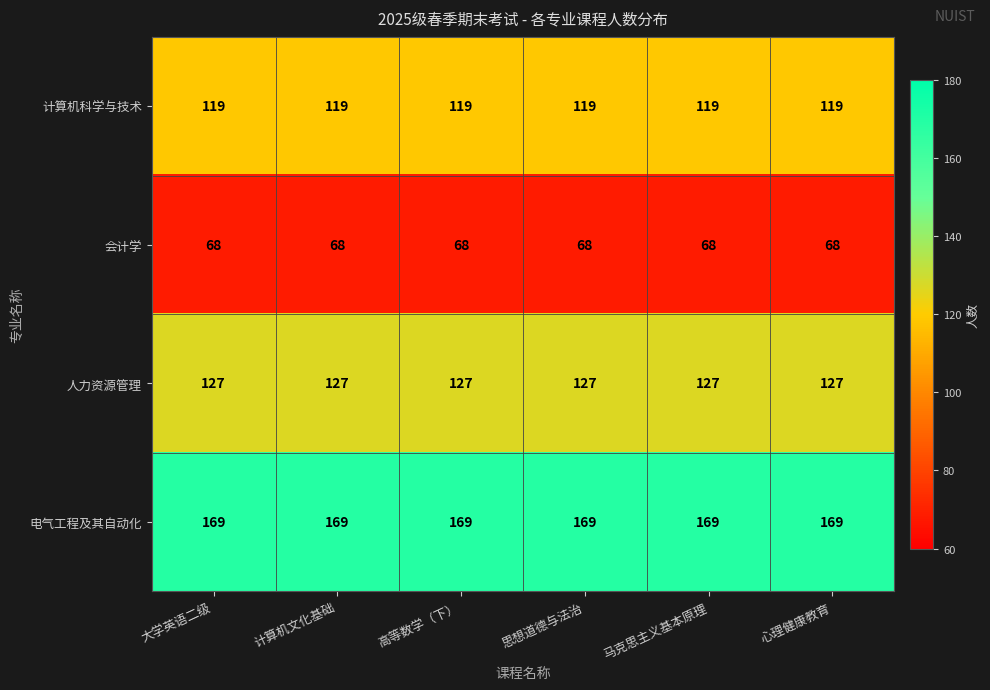

What is the minimum value for 计算机科学与技术?

119